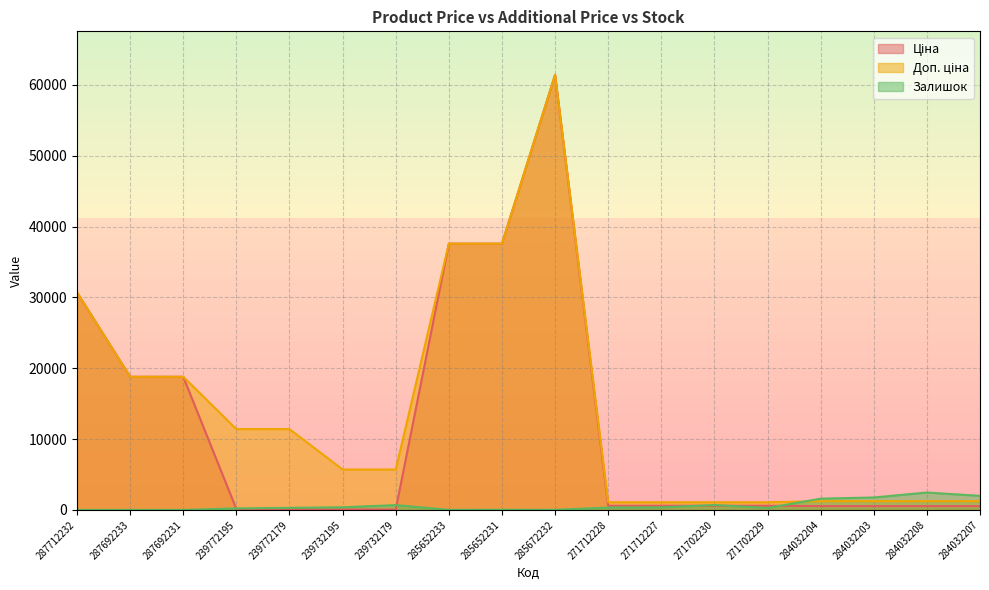

Between 285672232 and 271702229, which series saw the biggest shift?

Ціна